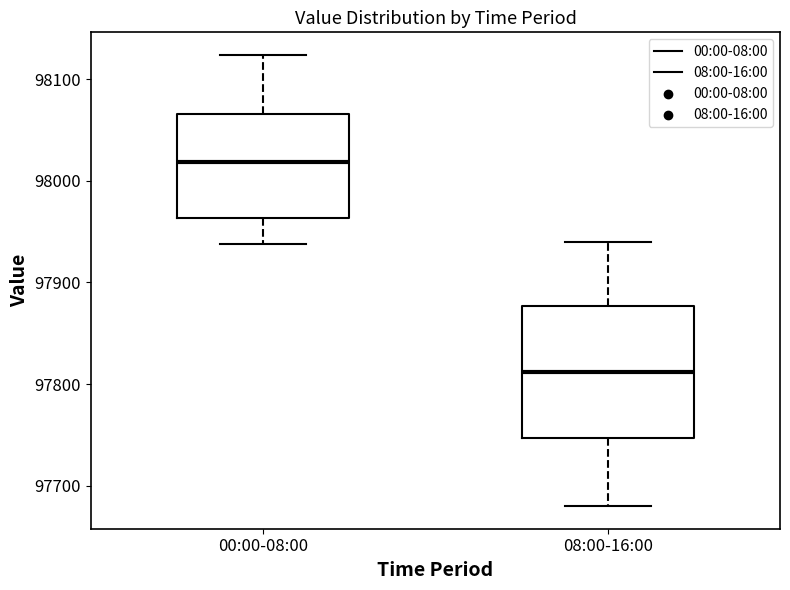

Which box has the highest median line?

00:00-08:00